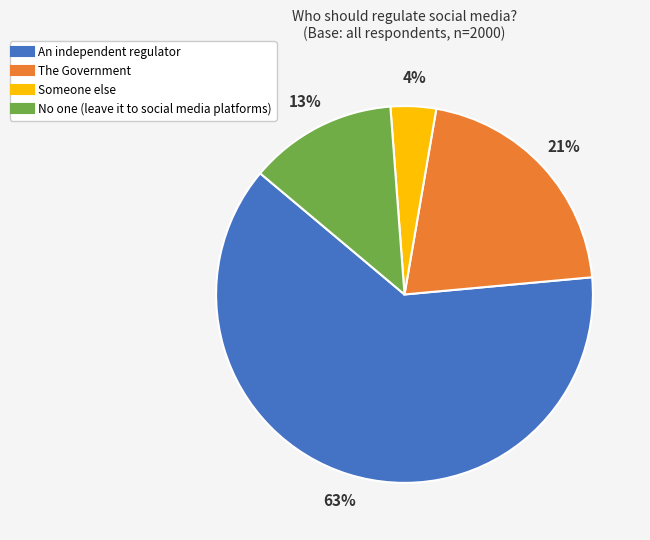

Is the sum of Someone else and No one (leave it to social media platforms) greater than half?

No